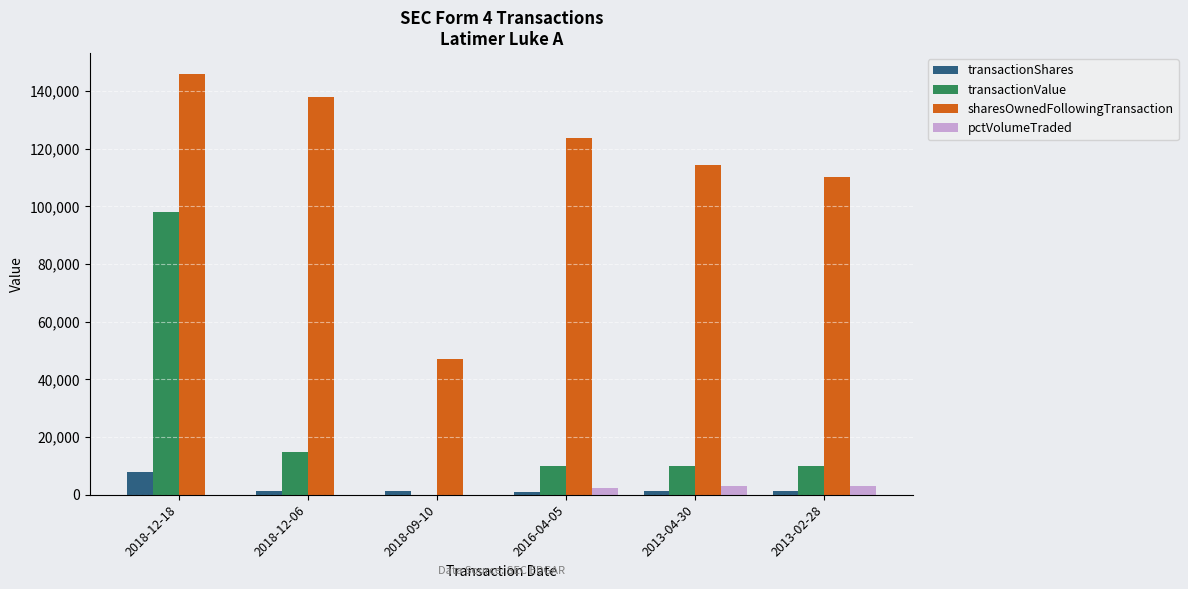

Is the value of pctVolumeTraded at 2013-02-28 greater than the value of transactionValue at 2016-04-05?

No